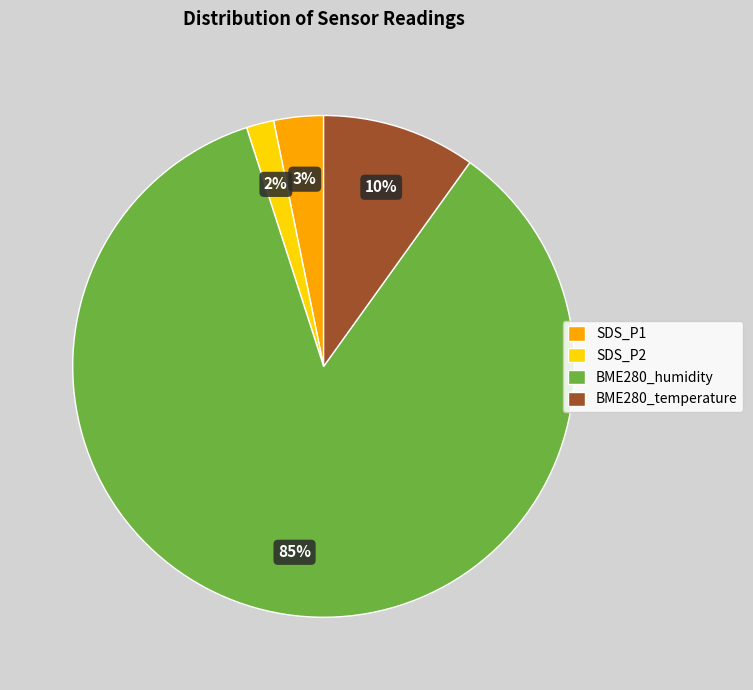

To the nearest percent, what is the combined percentage of BME280_temperature and SDS_P1?

13%